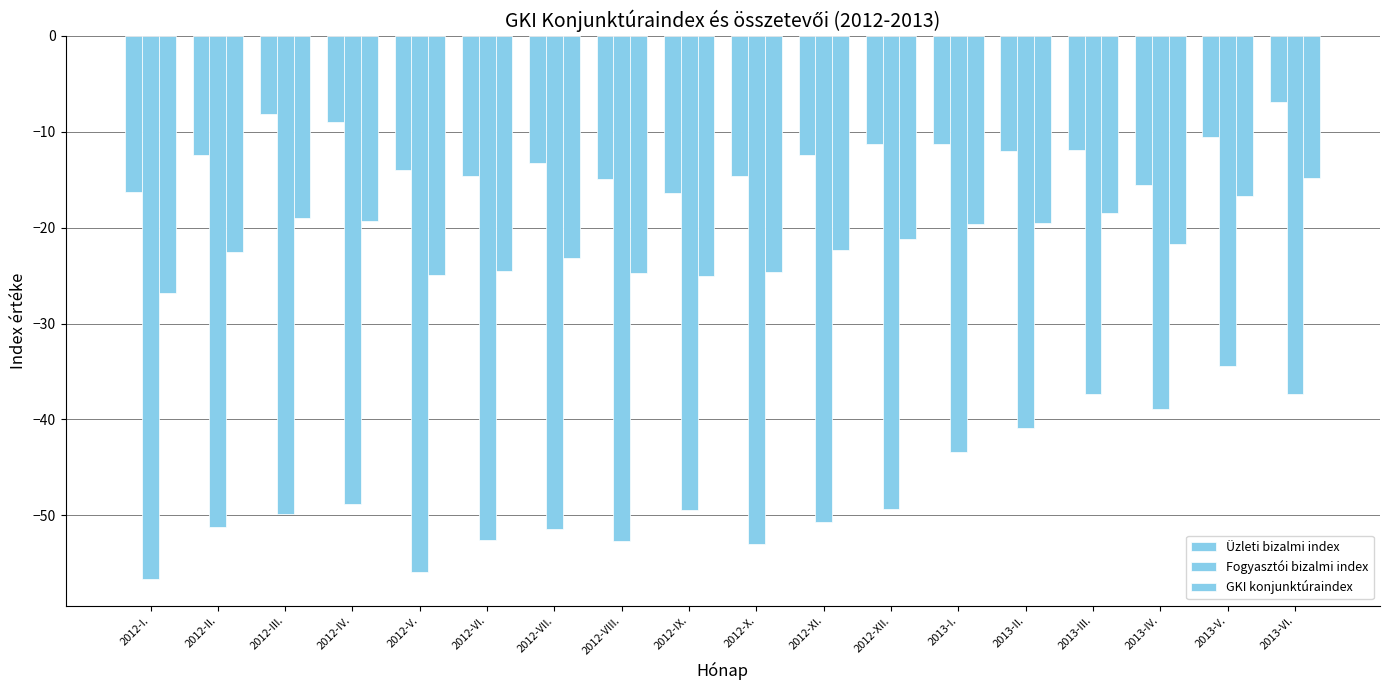

What is the approximate value of Üzleti bizalmi index at 2013-I.?

-11.3